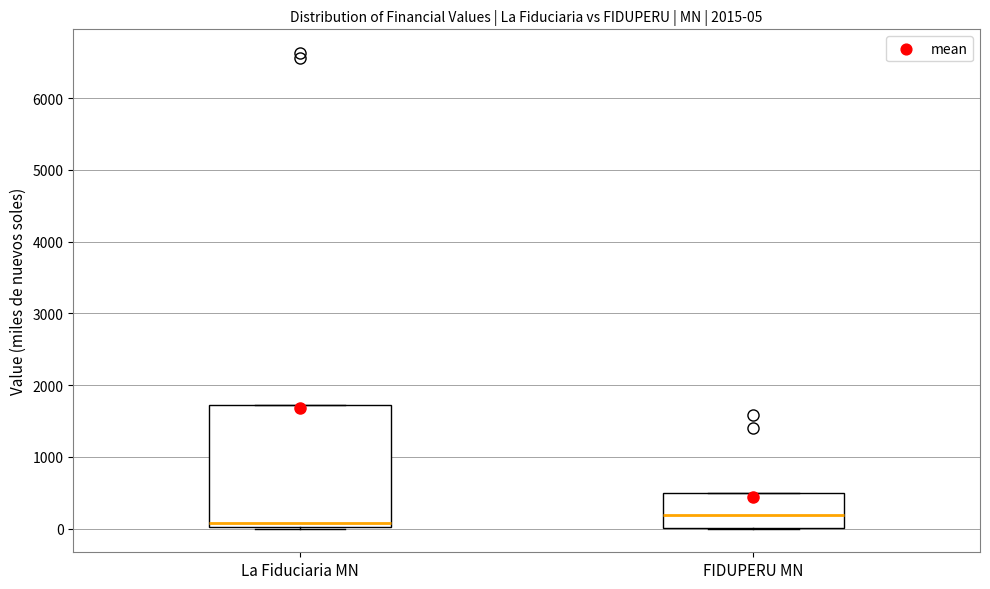

Comparing the boxes themselves (not the whiskers), which one is the tallest?

La Fiduciaria MN